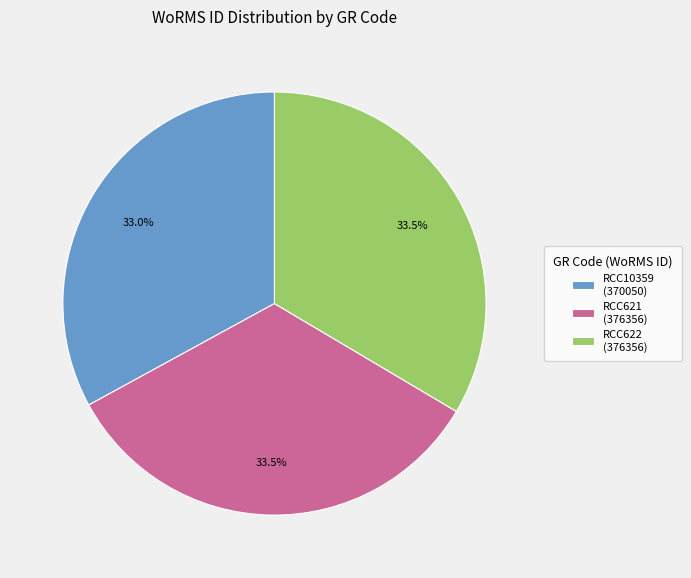

Combined, what portion of the pie is RCC10359 (370050) and RCC621 (376356)?

66.5%